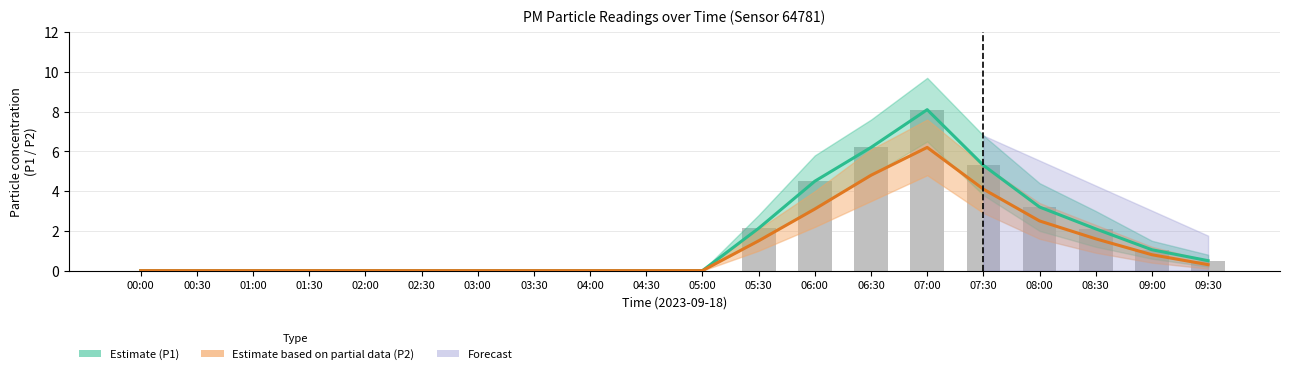

Reading left to right, what are all the values shown in this chart?

Estimate (P1): 00:00=0.0	00:30=0.0	01:00=0.0	01:30=0.0	02:00=0.0	02:30=0.0	03:00=0.0	03:30=0.0	04:00=0.0	04:30=0.0	05:00=0.0	05:30=2.1	06:00=4.5	06:30=6.2	07:00=8.1	07:30=5.3	08:00=3.2	08:30=2.1	09:00=1.1	09:30=0.5
Estimate based on partial data (P2): 00:00=0.0	00:30=0.0	01:00=0.0	01:30=0.0	02:00=0.0	02:30=0.0	03:00=0.0	03:30=0.0	04:00=0.0	04:30=0.0	05:00=0.0	05:30=1.5	06:00=3.1	06:30=4.8	07:00=6.2	07:30=4.1	08:00=2.5	08:30=1.6	09:00=0.8	09:30=0.3